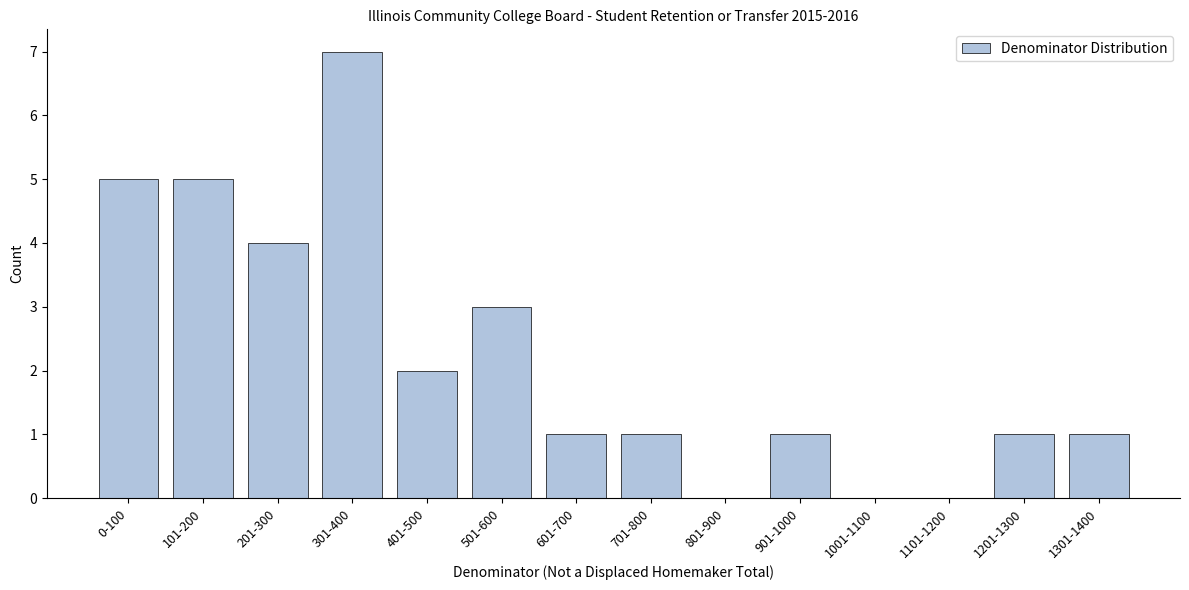

Reading left to right, extract all data points from this chart.

0-100=5	101-200=5	201-300=4	301-400=7	401-500=2	501-600=3	601-700=1	701-800=1	801-900=0	901-1000=1	1001-1100=0	1101-1200=0	1201-1300=1	1301-1400=1